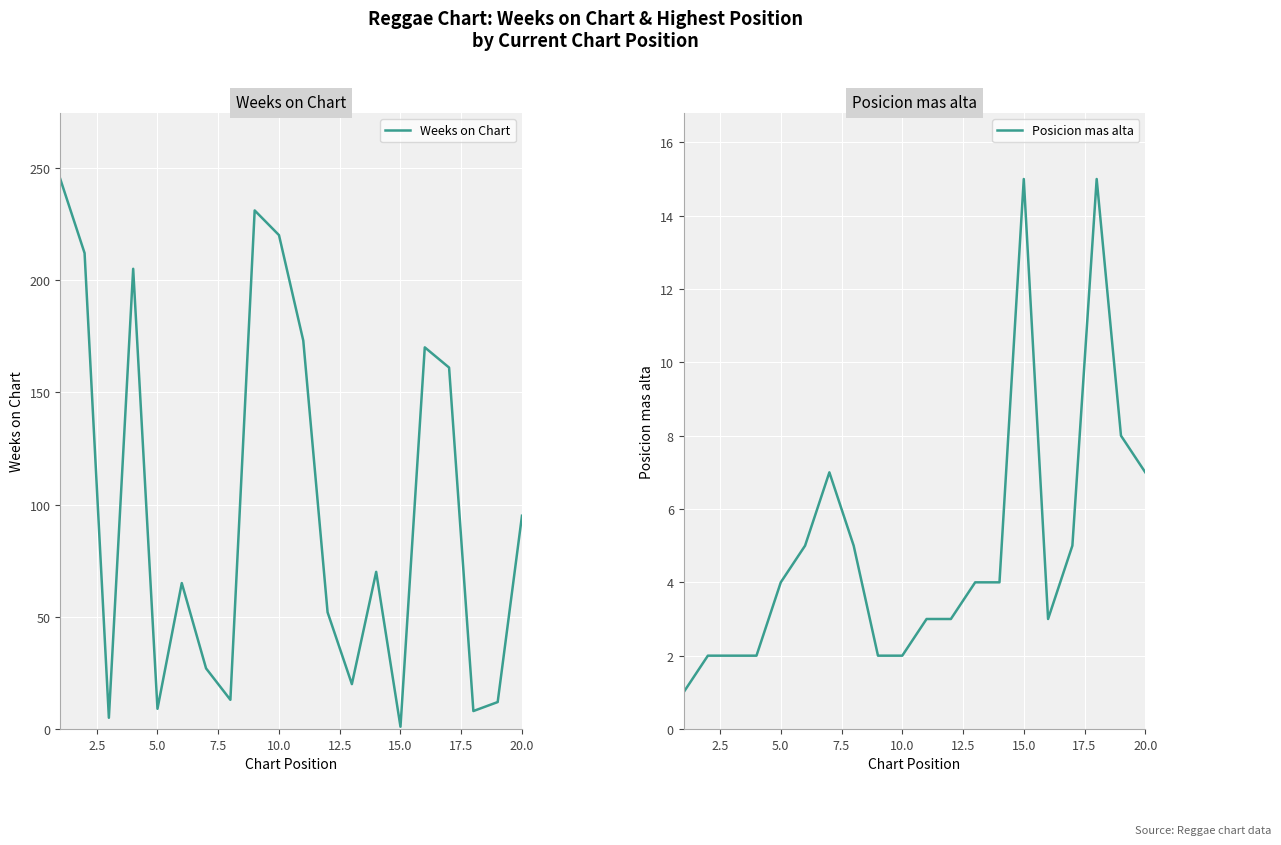

Where is Weeks on Chart nearest to the value 123?

20.0